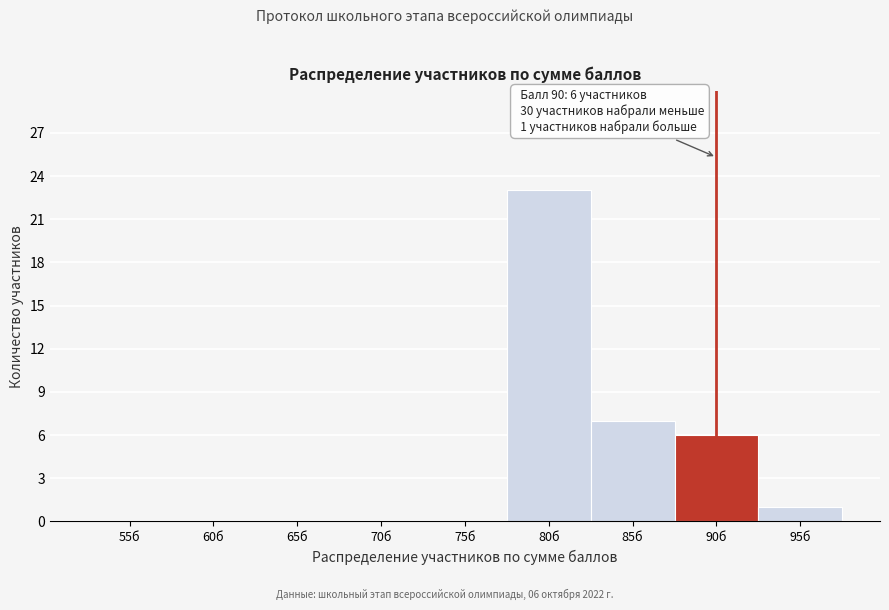

Reading left to right, what are all the values shown in this chart?

55б=0	60б=0	65б=0	70б=0	75б=0	80б=23	85б=7	90б=6	95б=1